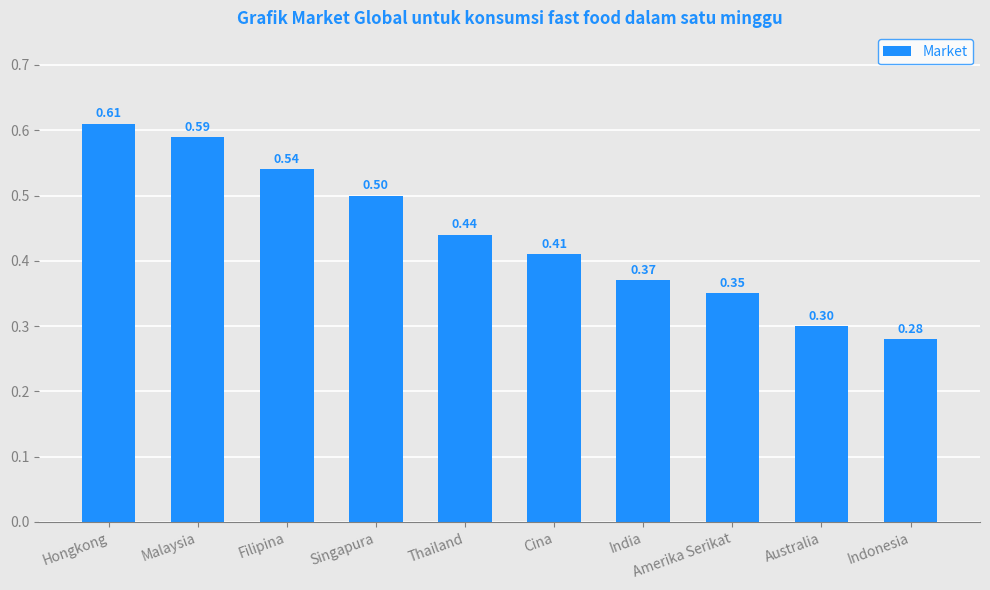

What is the difference between the values at Malaysia and Indonesia?

0.3